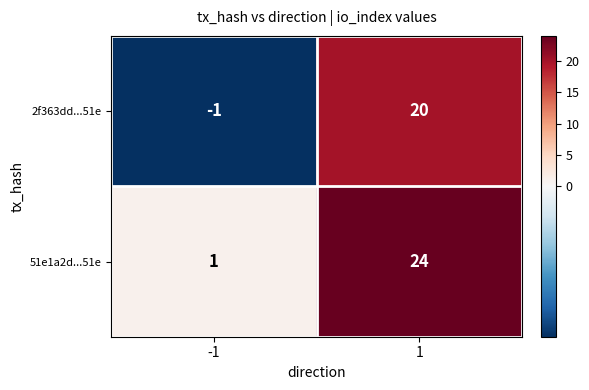

The value of 2f363dd...51e at 1 is 30. True or false?

False